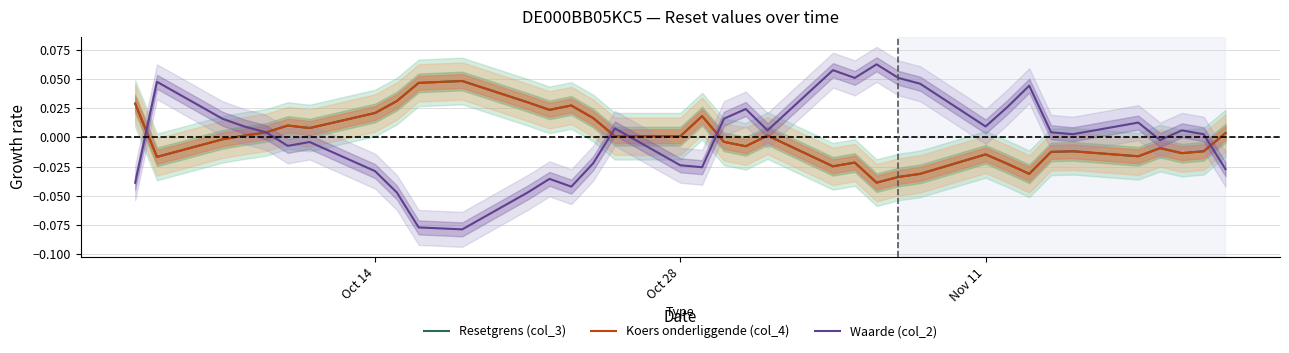

Rank the series by their maximum value, from highest to lowest.

Waarde (col_2), Koers onderliggende (col_4), Resetgrens (col_3)